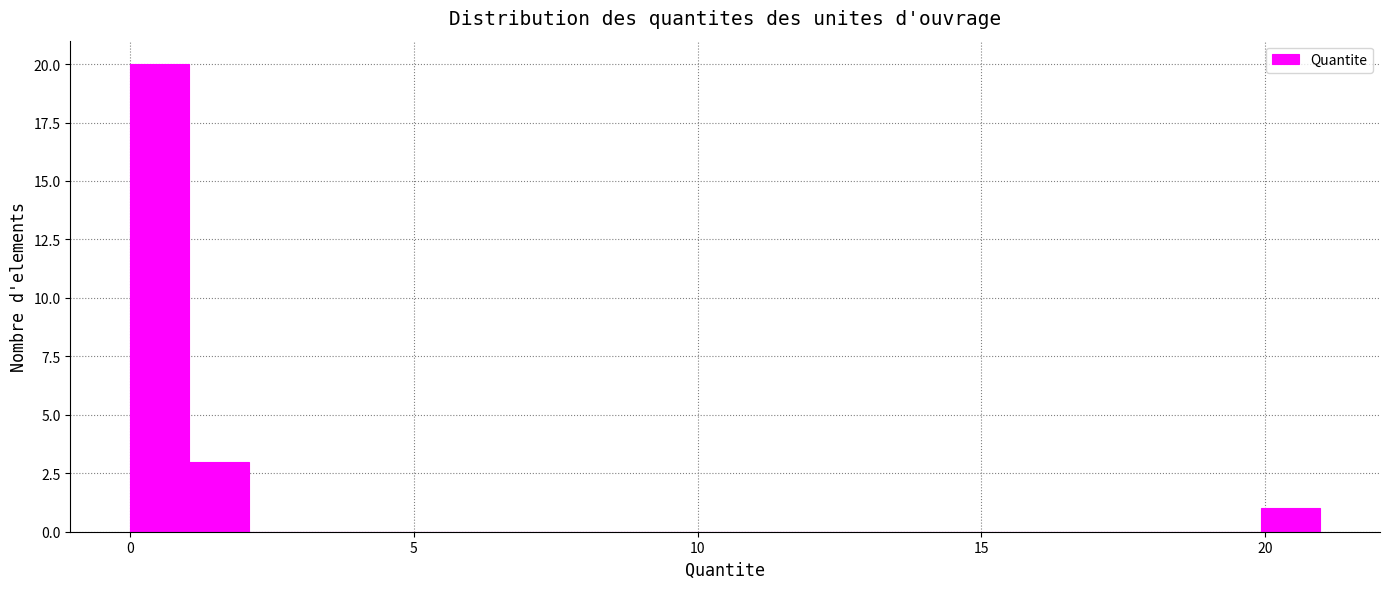

Read against the x-axis, roughly where is the centre of the tallest bar?

0.5